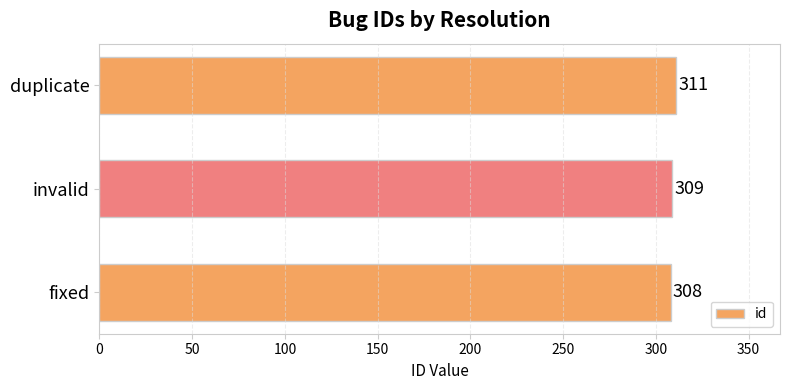

Rank the categories by value from highest to lowest.

duplicate, invalid, fixed